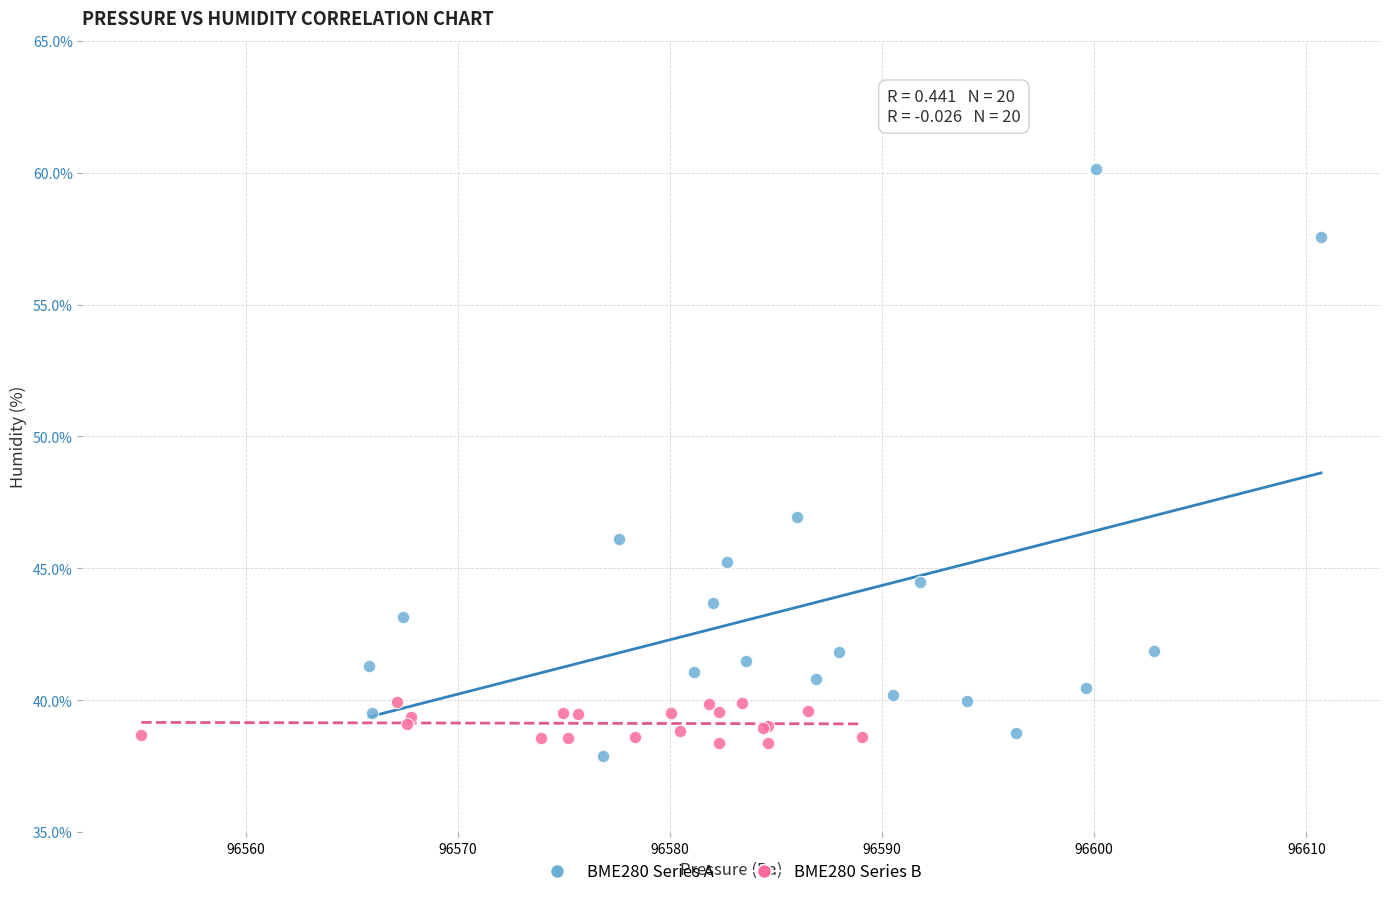

Which series has the largest Y range (max minus min)?

BME280 Series A